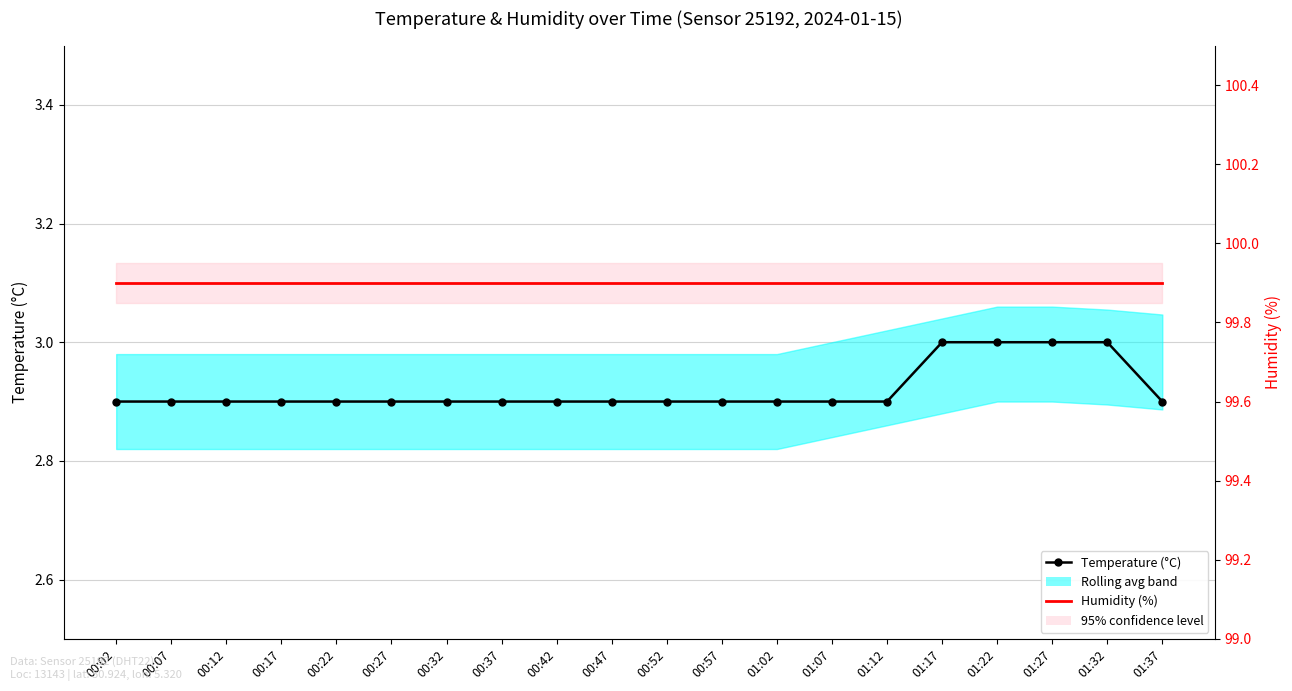

Rank the categories by Humidity (%) value from lowest to highest.

00:02, 00:07, 00:12, 00:17, 00:22, 00:27, 00:32, 00:37, 00:42, 00:47, 00:52, 00:57, 01:02, 01:07, 01:12, 01:17, 01:22, 01:27, 01:32, 01:37